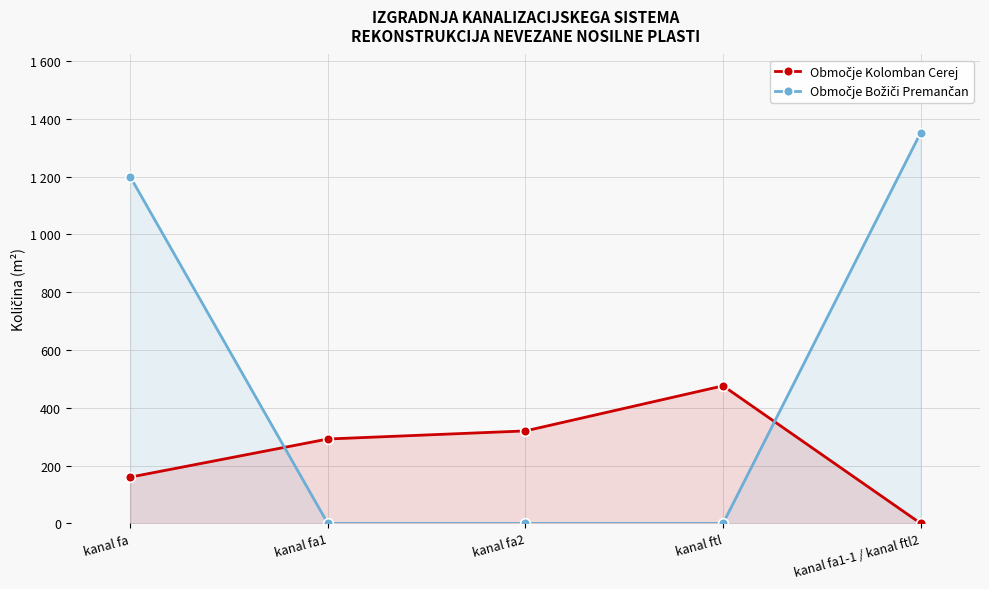

Which label corresponds to the smallest value in the chart?

kanal fa1-1 / kanal ftl2